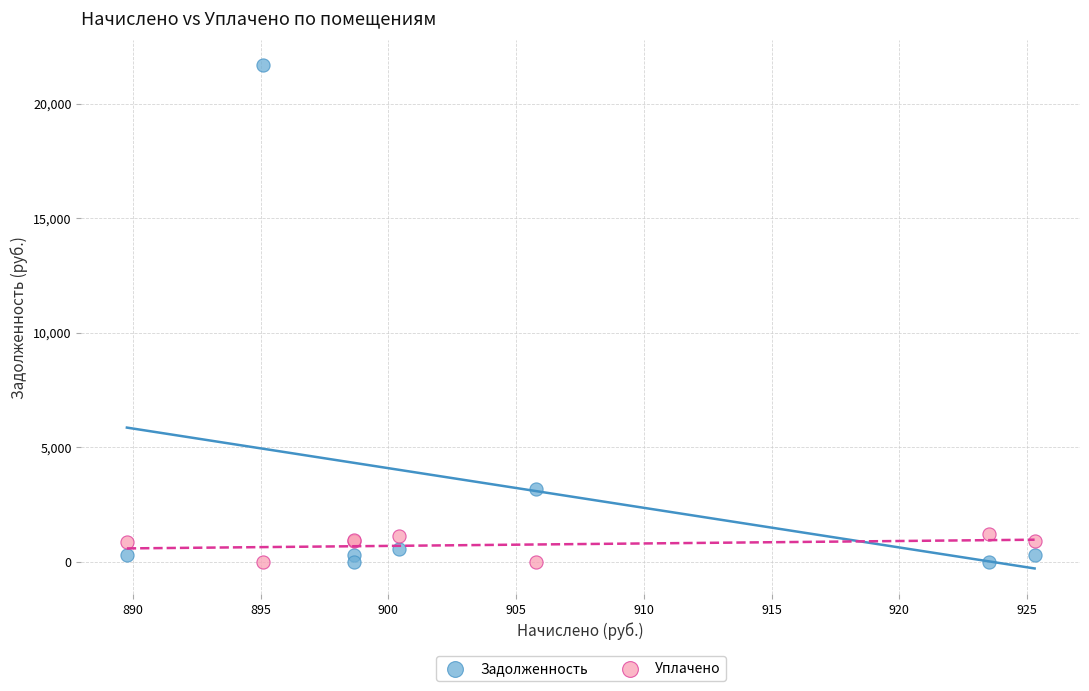

Which series contains the highest Y value?

Задолженность